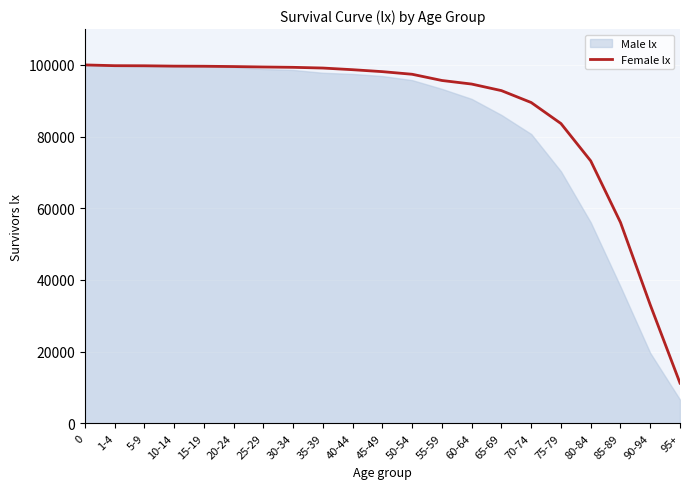

Is it true that the value at 20-24 is 132532?

False